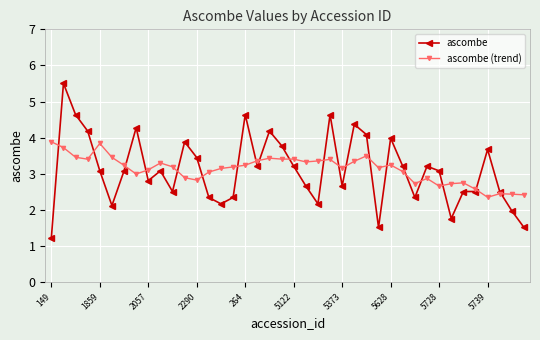

What is the value of the ascombe (trend) point at the 11th from the left?

3.2